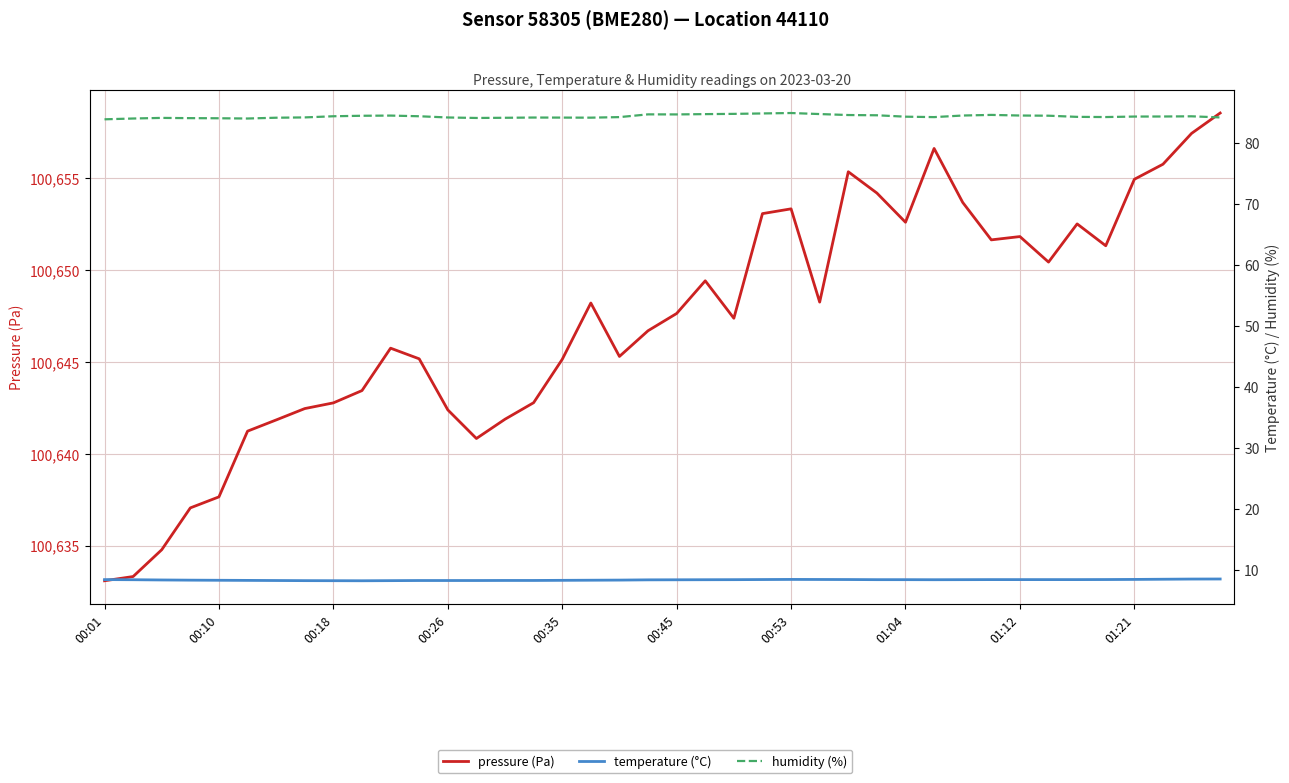

What is the approximate value of pressure (Pa) at 19?

100646.7